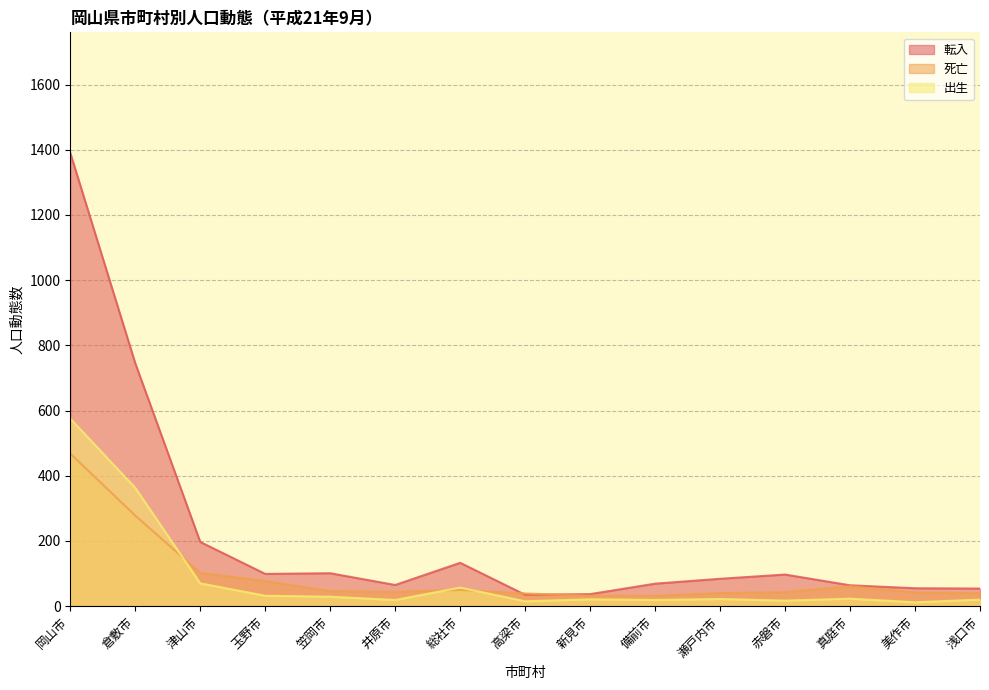

Reading left to right, transcribe all the data shown in this chart.

出生: 岡山市=575	倉敷市=363	津山市=70	玉野市=32	笠岡市=29	井原市=19	総社市=57	高梁市=15	新見市=21	備前市=19	瀬戸内市=22	赤磐市=17	真庭市=23	美作市=12	浅口市=20
死亡: 岡山市=468	倉敷市=278	津山市=102	玉野市=77	笠岡市=46	井原市=44	総社市=50	高梁市=39	新見市=32	備前市=32	瀬戸内市=40	赤磐市=43	真庭市=61	美作市=42	浅口市=40
転入: 岡山市=1390	倉敷市=745	津山市=197	玉野市=99	笠岡市=101	井原市=65	総社市=133	高梁市=35	新見市=37	備前市=69	瀬戸内市=84	赤磐市=97	真庭市=64	美作市=55	浅口市=54